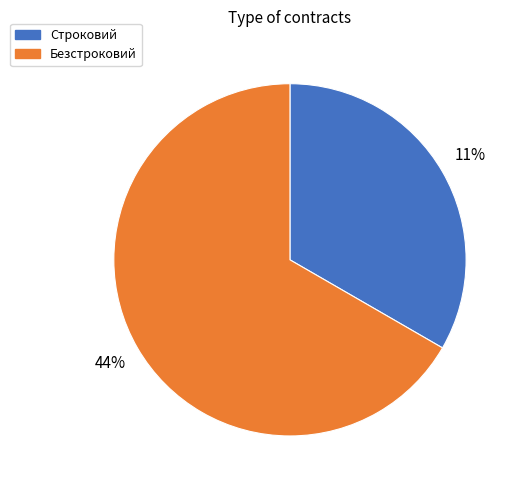

Which slice is the largest?

Безстроковий